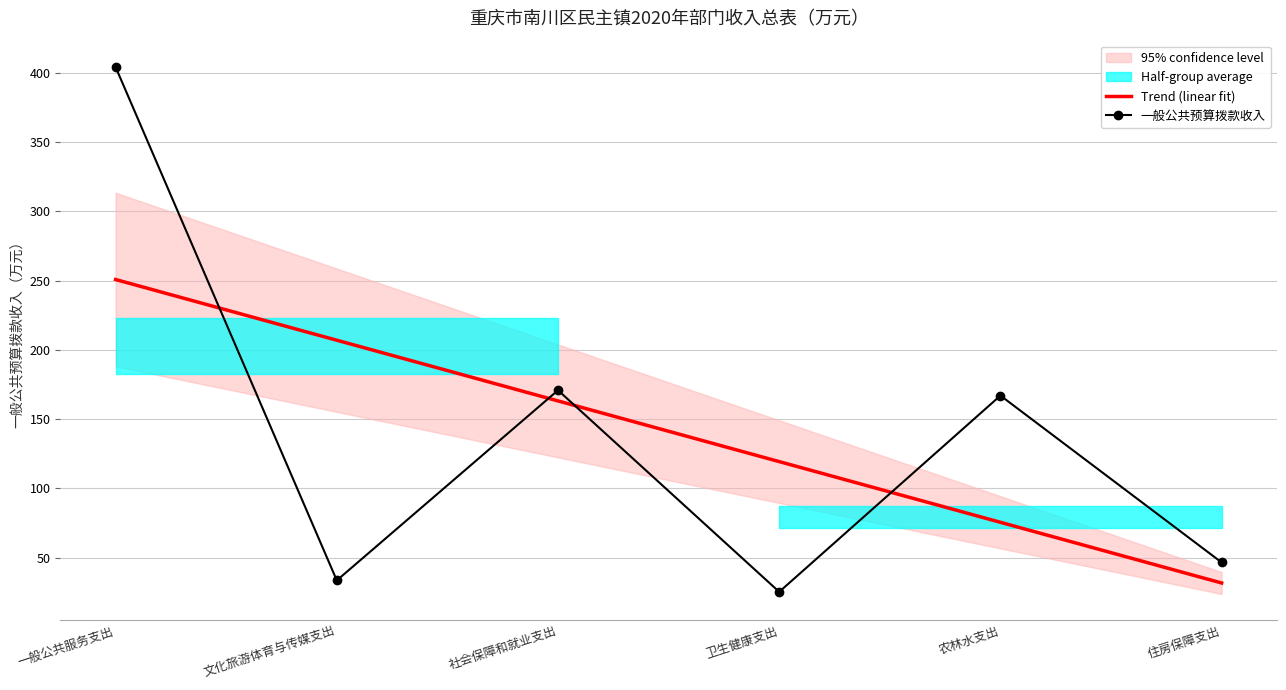

Rank the series by their maximum value, from lowest to highest.

Trend (linear fit), 一般公共预算拨款收入